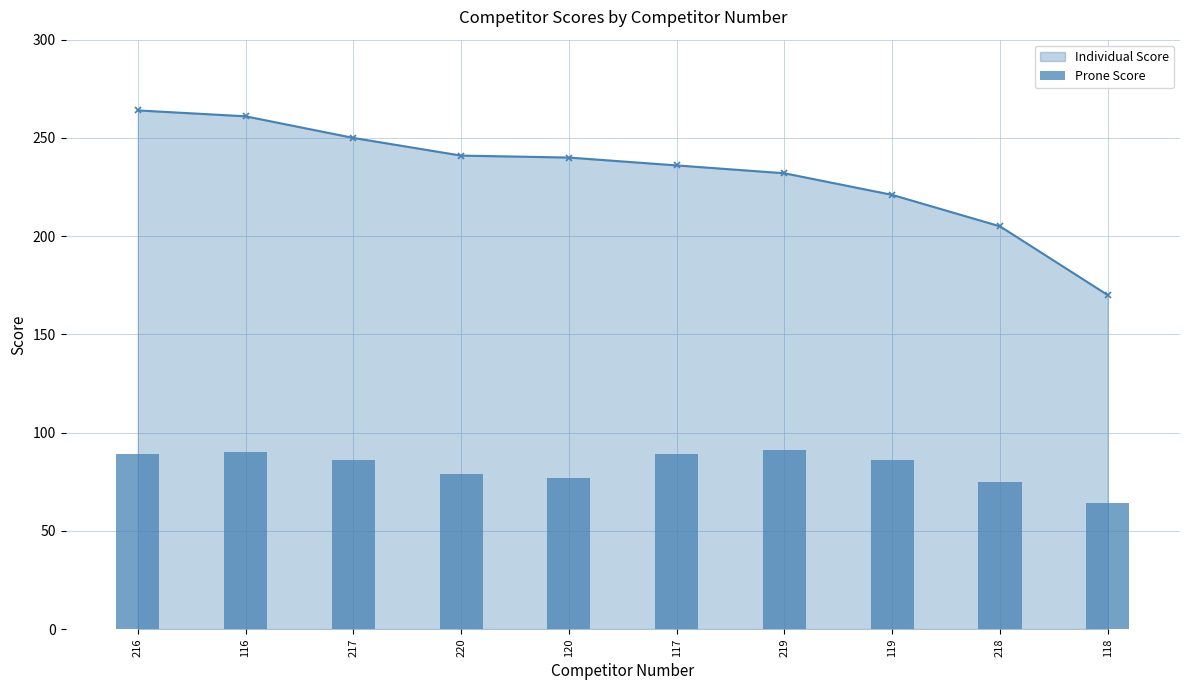

What are all the series names shown in the legend?

Individual Score, Prone Score